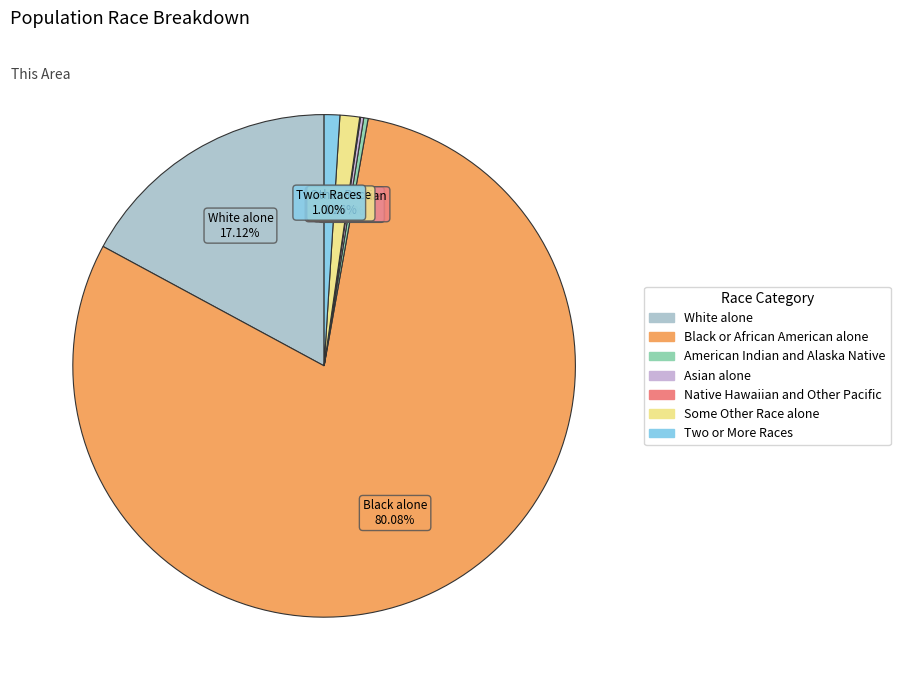

Which category has the smallest portion of the pie?

Native Hawaiian and Other Pacific